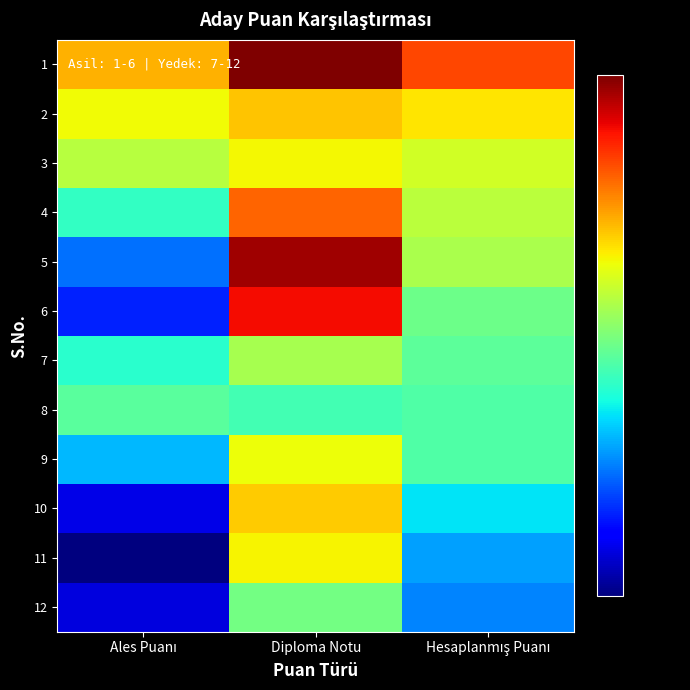

At Diploma Notu, list the series in order from largest to smallest.

1, 5, 6, 4, 2, 10, 11, 3, 9, 7, 12, 8